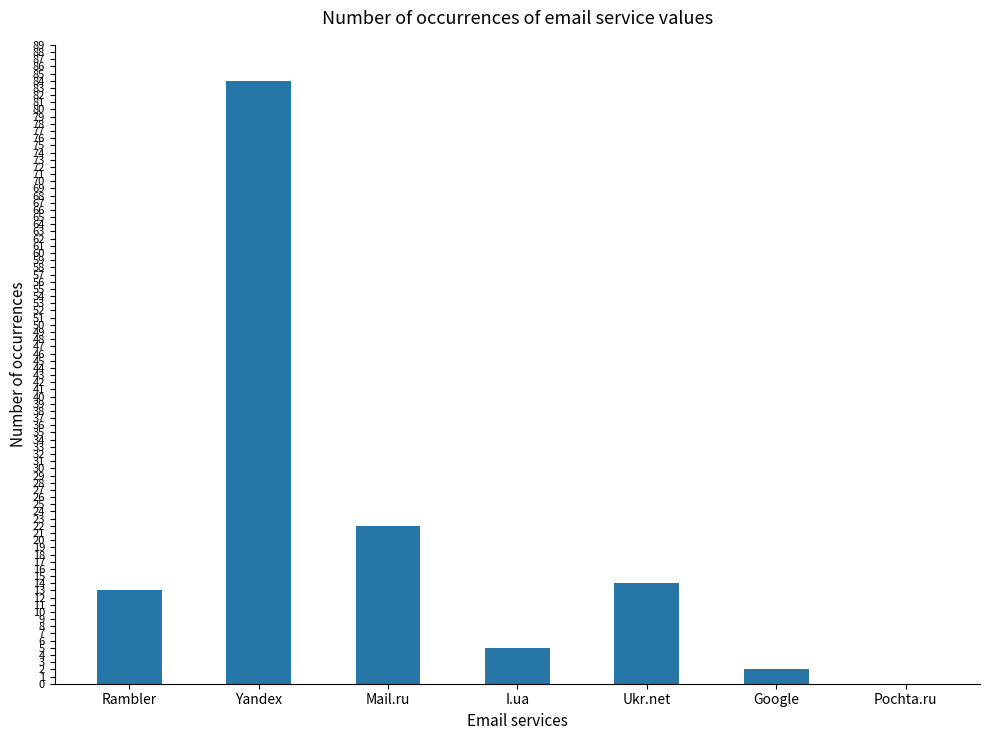

Reading left to right, what are all the values shown in this chart?

Rambler=13	Yandex=84	Mail.ru=22	I.ua=5	Ukr.net=14	Google=2	Pochta.ru=0